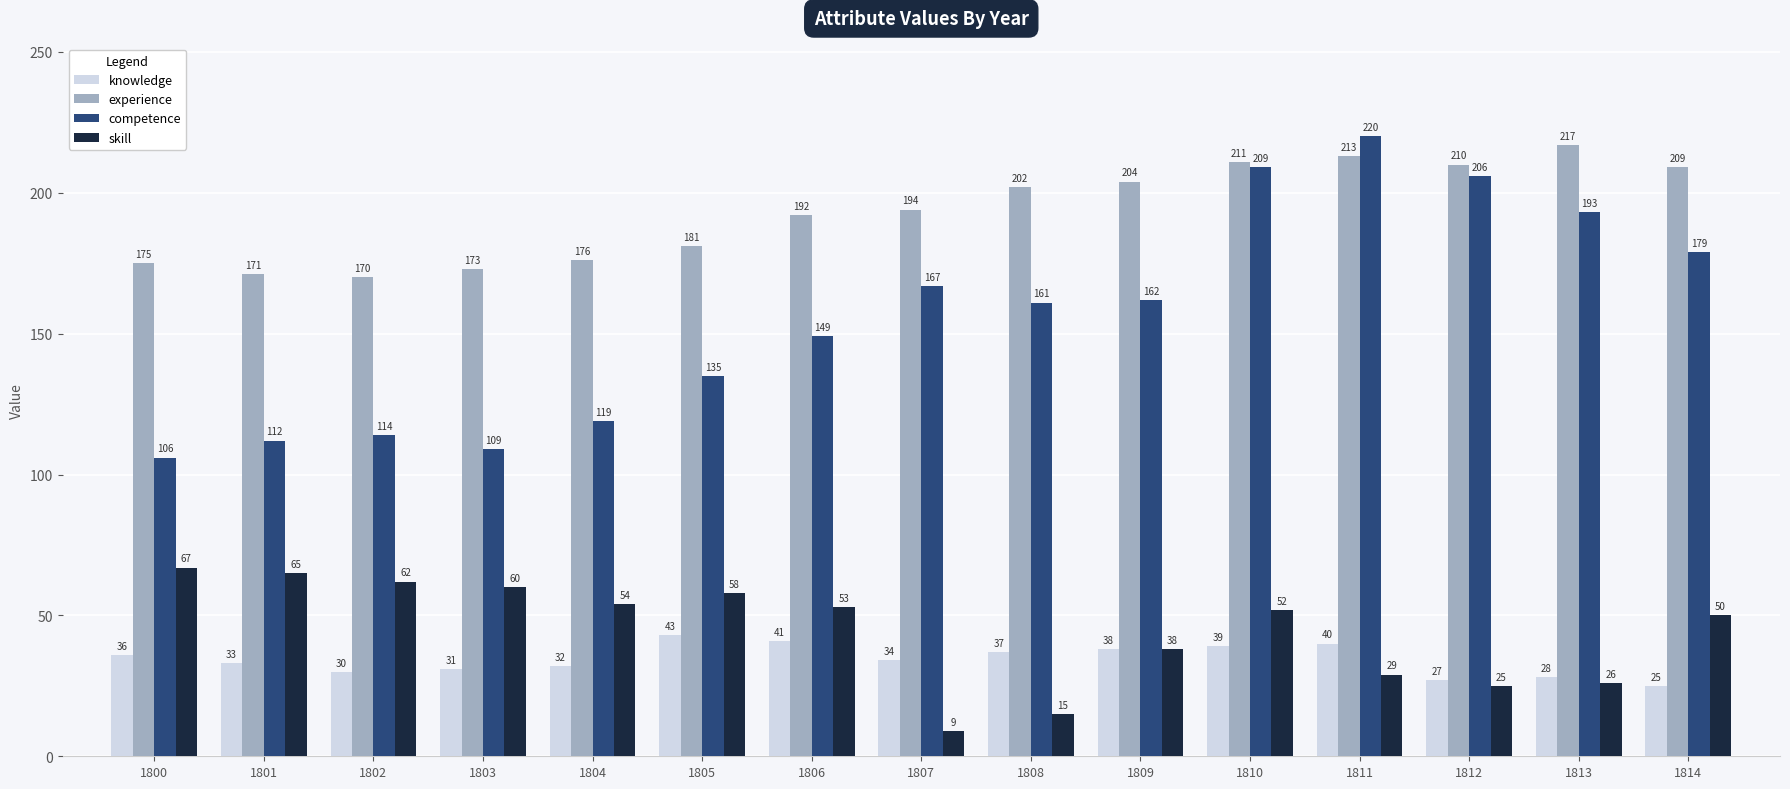

What is the total value across all series at 1810?

511